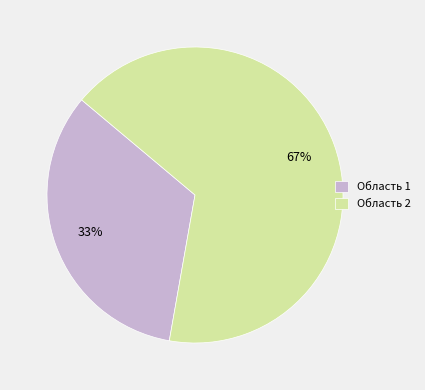

To the nearest percent, what is the average slice percentage?

50%